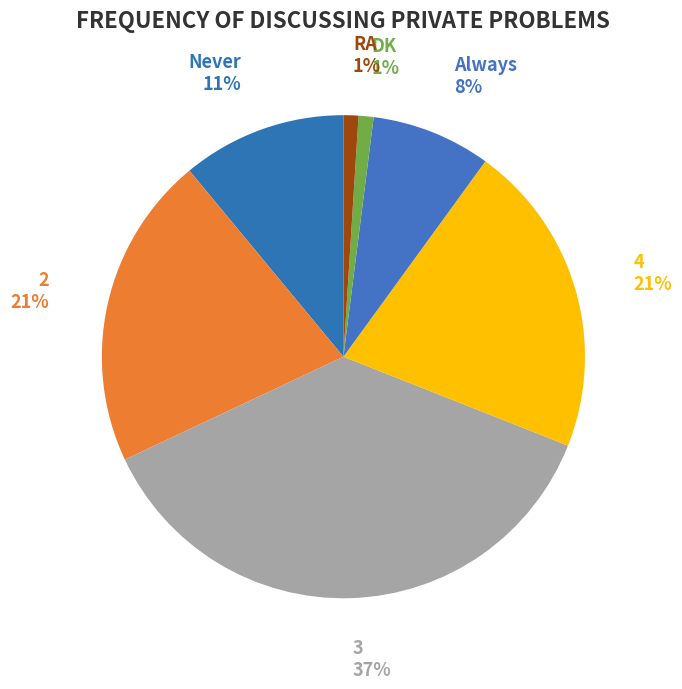

What is the largest slice in the pie chart?

3